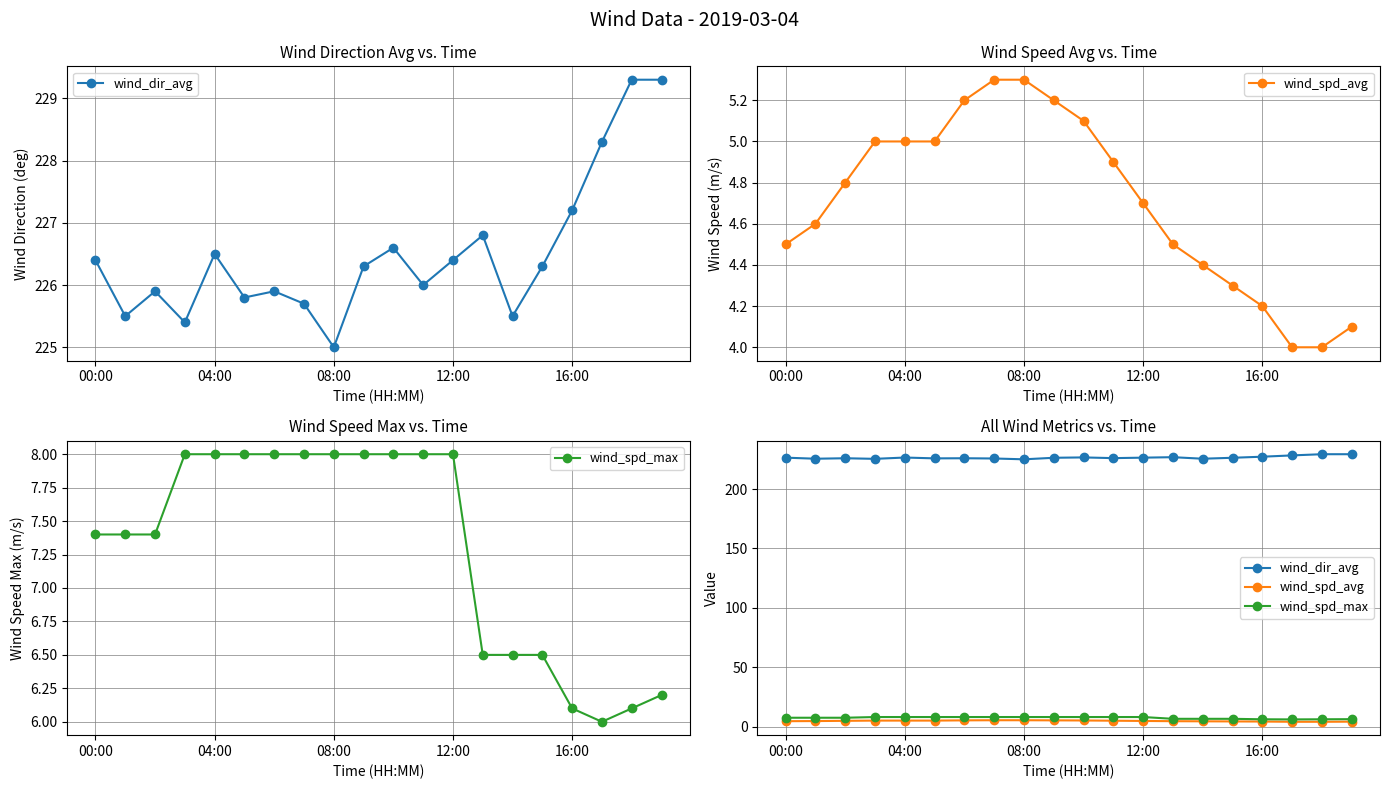

What are all the series names shown in the legend?

wind_dir_avg, wind_spd_avg, wind_spd_max